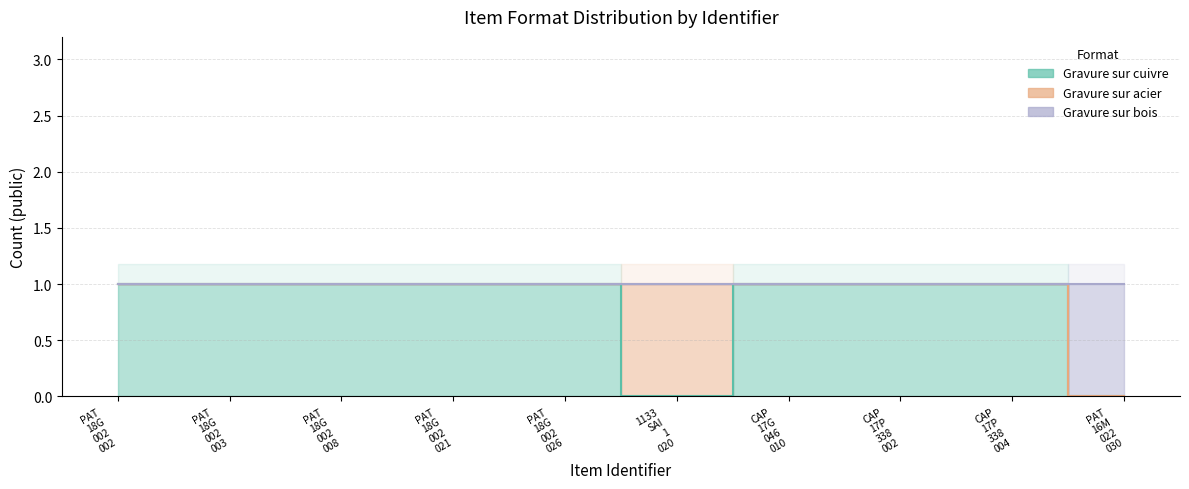

The Gravure sur bois series shows 1 at 1133 SAI 1 020. True or false?

False